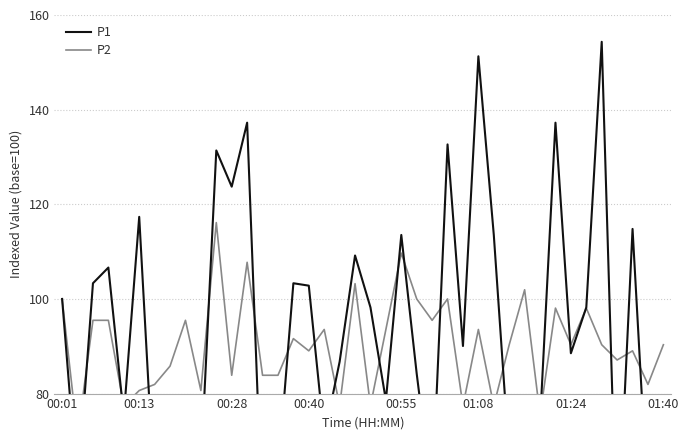

True or false: P1 has more than 2 points higher than both neighbors.

True